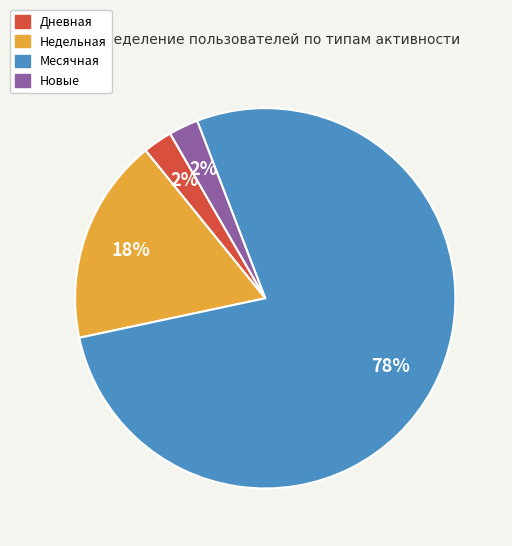

Is there a majority slice in this chart?

Yes